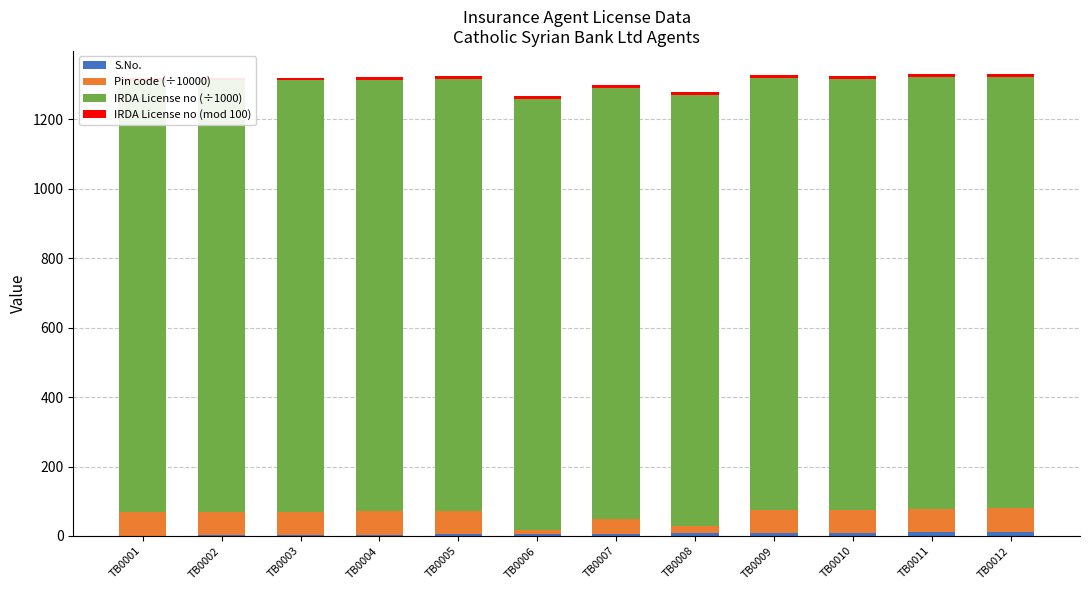

Reading left to right, list all the values displayed in this chart.

S.No.: TB0001=1	TB0002=2	TB0003=3	TB0004=4	TB0005=5	TB0006=6	TB0007=7	TB0008=8	TB0009=9	TB0010=10	TB0011=11	TB0012=12
Pin code (÷10000): TB0001=68	TB0002=68	TB0003=67	TB0004=68	TB0005=68	TB0006=11	TB0007=41	TB0008=20	TB0009=67	TB0010=64	TB0011=68	TB0012=68
IRDA License no (÷1000): TB0001=1243	TB0002=1243	TB0003=1243	TB0004=1243	TB0005=1243	TB0006=1243	TB0007=1243	TB0008=1243	TB0009=1243	TB0010=1243	TB0011=1243	TB0012=1243
IRDA License no (mod 100): TB0001=8	TB0002=8	TB0003=8	TB0004=8	TB0005=8	TB0006=8	TB0007=8	TB0008=8	TB0009=8	TB0010=8	TB0011=8	TB0012=8